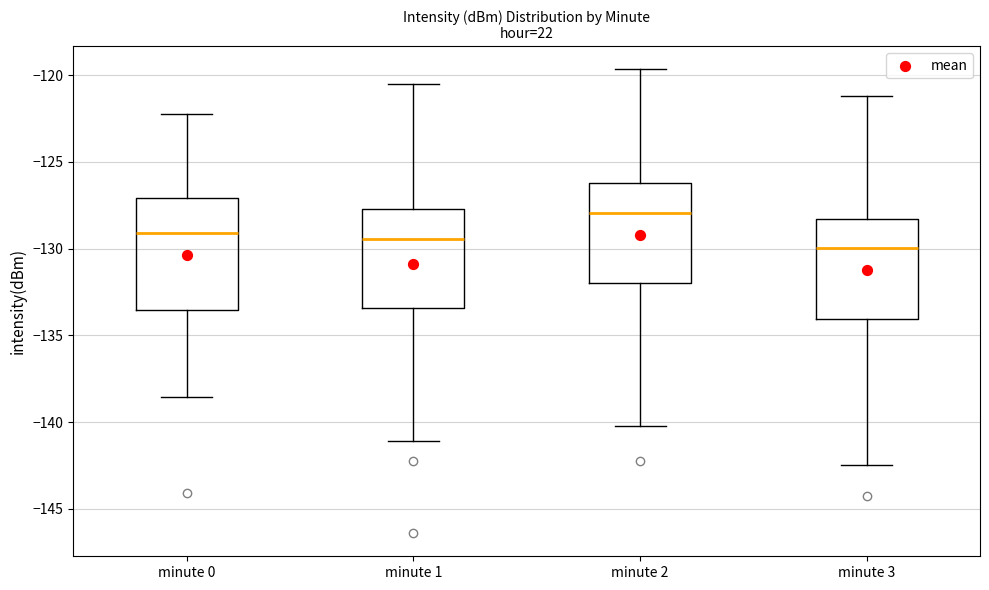

Where does the upper whisker of the box for minute 0 end on the y-axis? The values are not printed on the chart, so give them approximately, as read against the axis.

-122.0